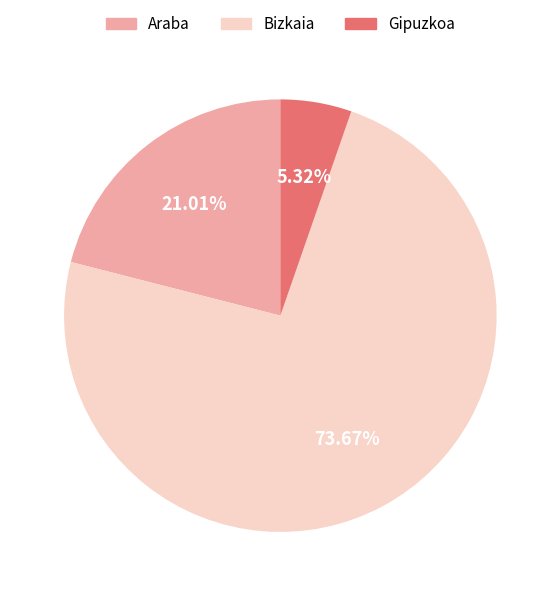

What is the ratio of the value at Gipuzkoa to the value at Araba?

0.3